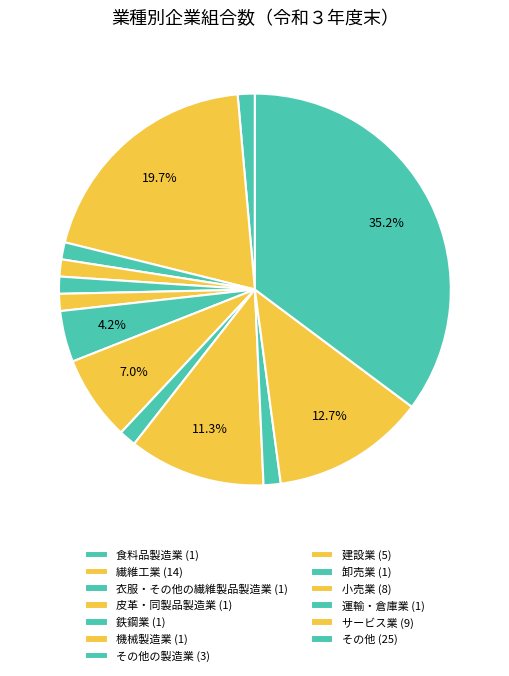

How many segments does this pie chart have?

13